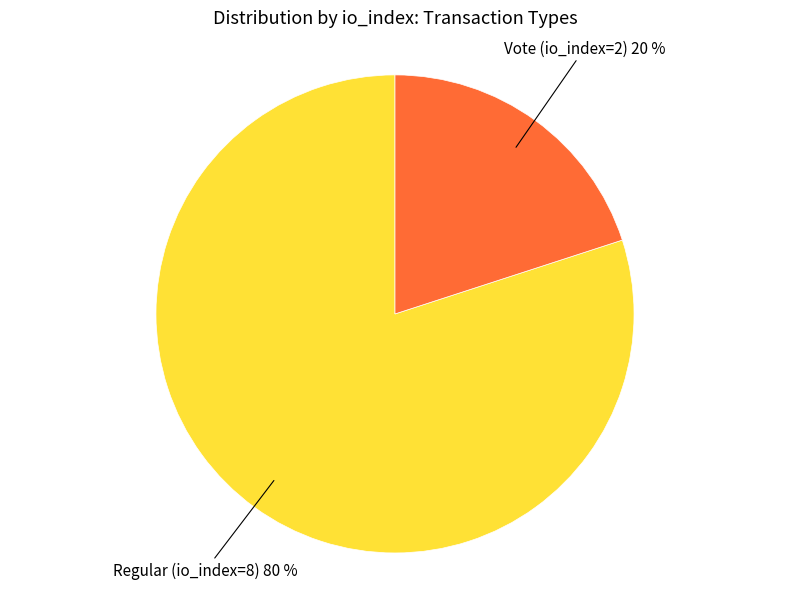

Combined, do Regular (io_index=8) and Vote (io_index=2) account for over 50%?

Yes